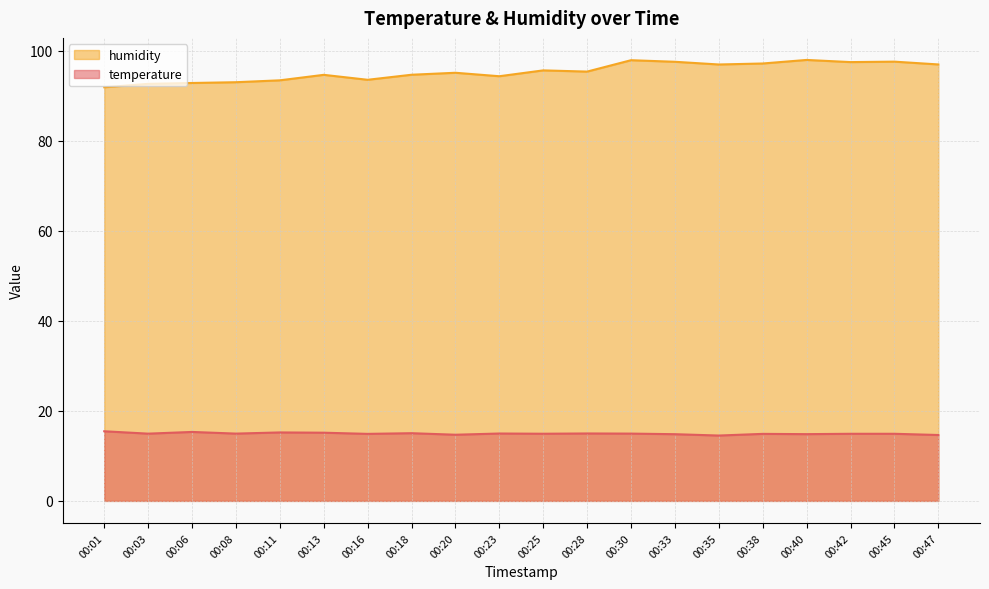

Reading left to right, list all the values displayed in this chart.

temperature: 15.5	14.9	15.3	14.9	15.2	15.2	14.9	15.0	14.7	15.0	14.9	15.0	14.9	14.8	14.5	14.9	14.8	14.9	14.9	14.6
humidity: 91.9	92.7	92.8	93.0	93.4	94.7	93.6	94.7	95.1	94.3	95.7	95.4	97.9	97.6	97.0	97.2	98.0	97.5	97.6	97.0